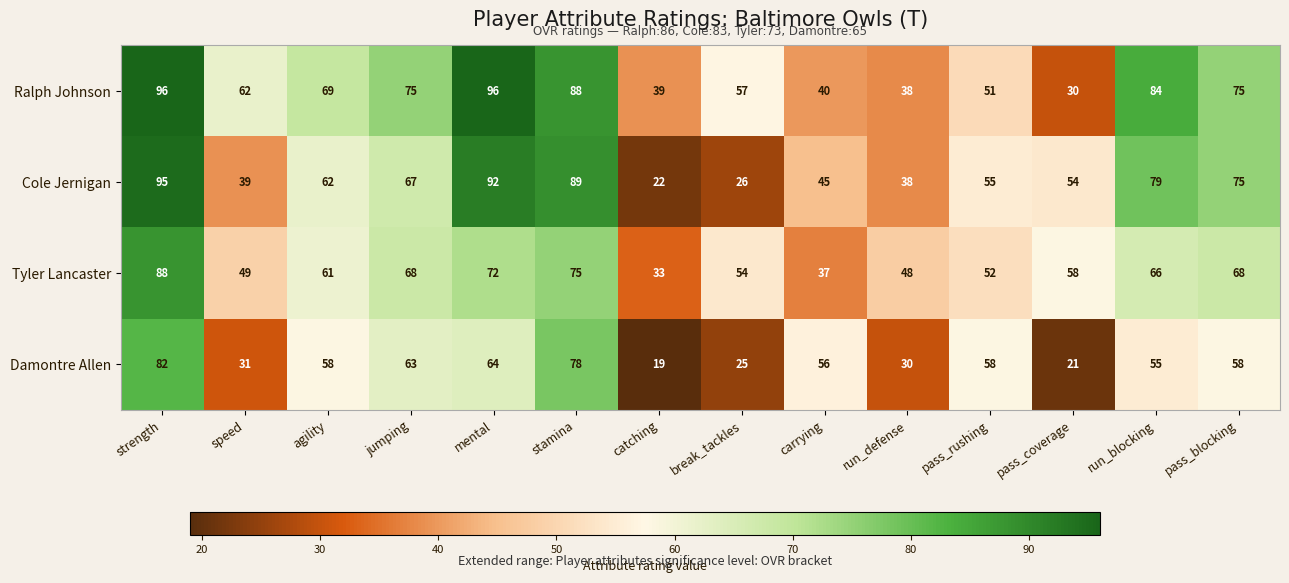

The value of Ralph Johnson at carrying is 40. True or false?

True